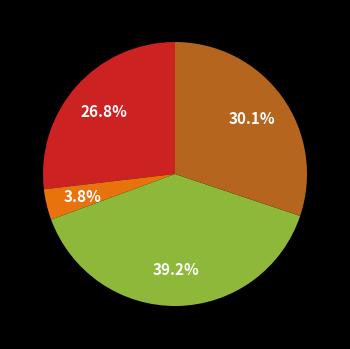

Is there a majority slice in this chart?

No